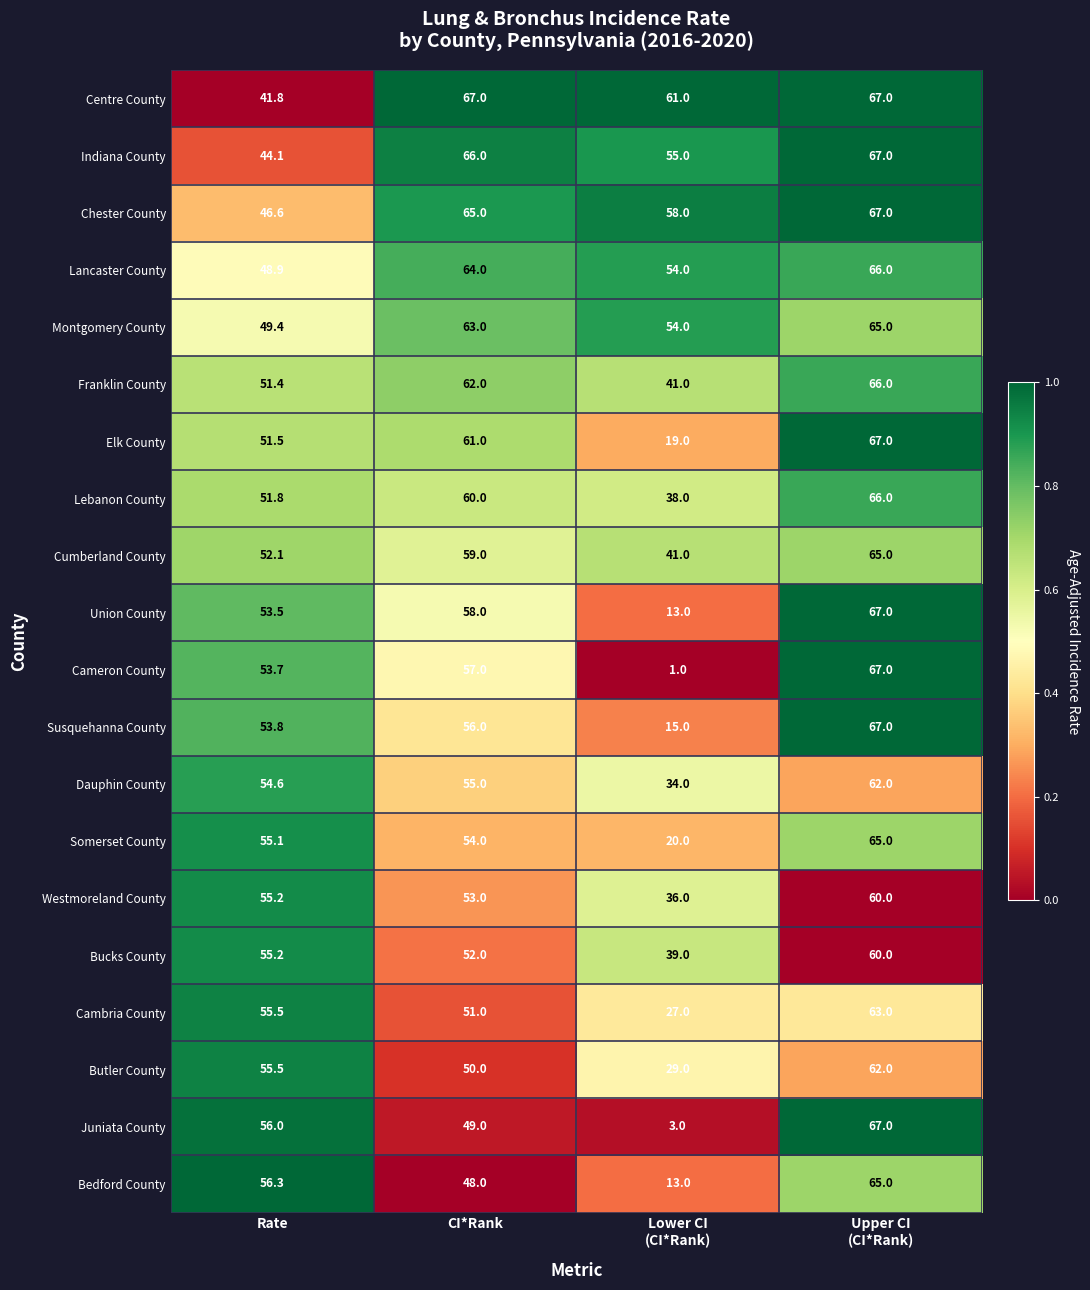

At which label is Bucks County closest to 49?

CI*Rank